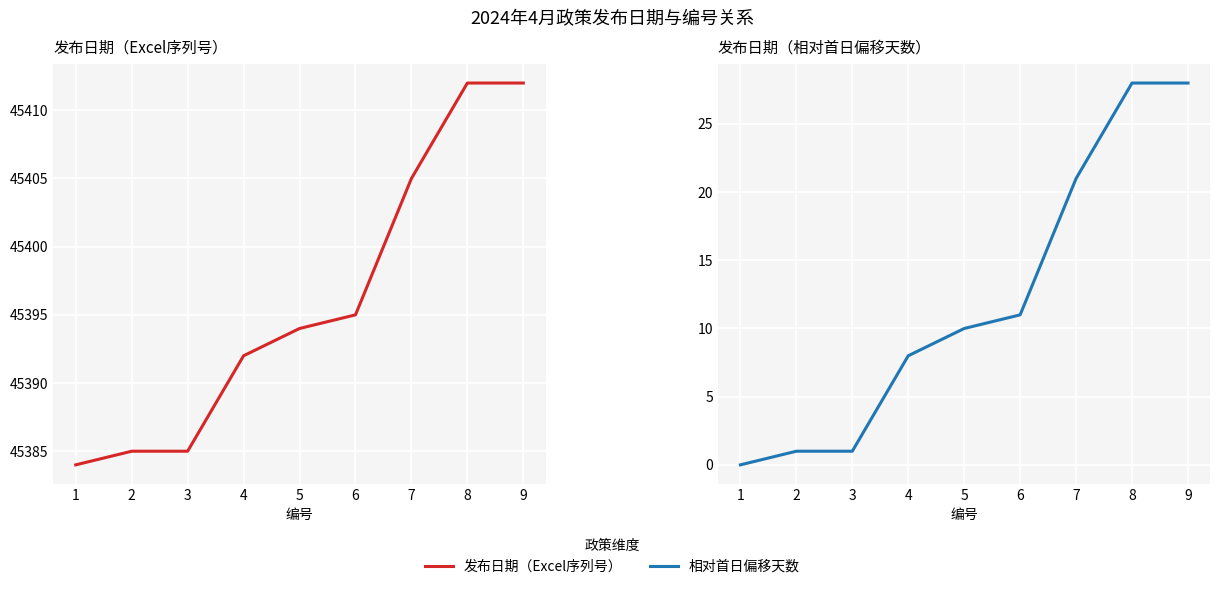

What is the value of the 相对首日偏移天数 point at the 3rd from the left?

1